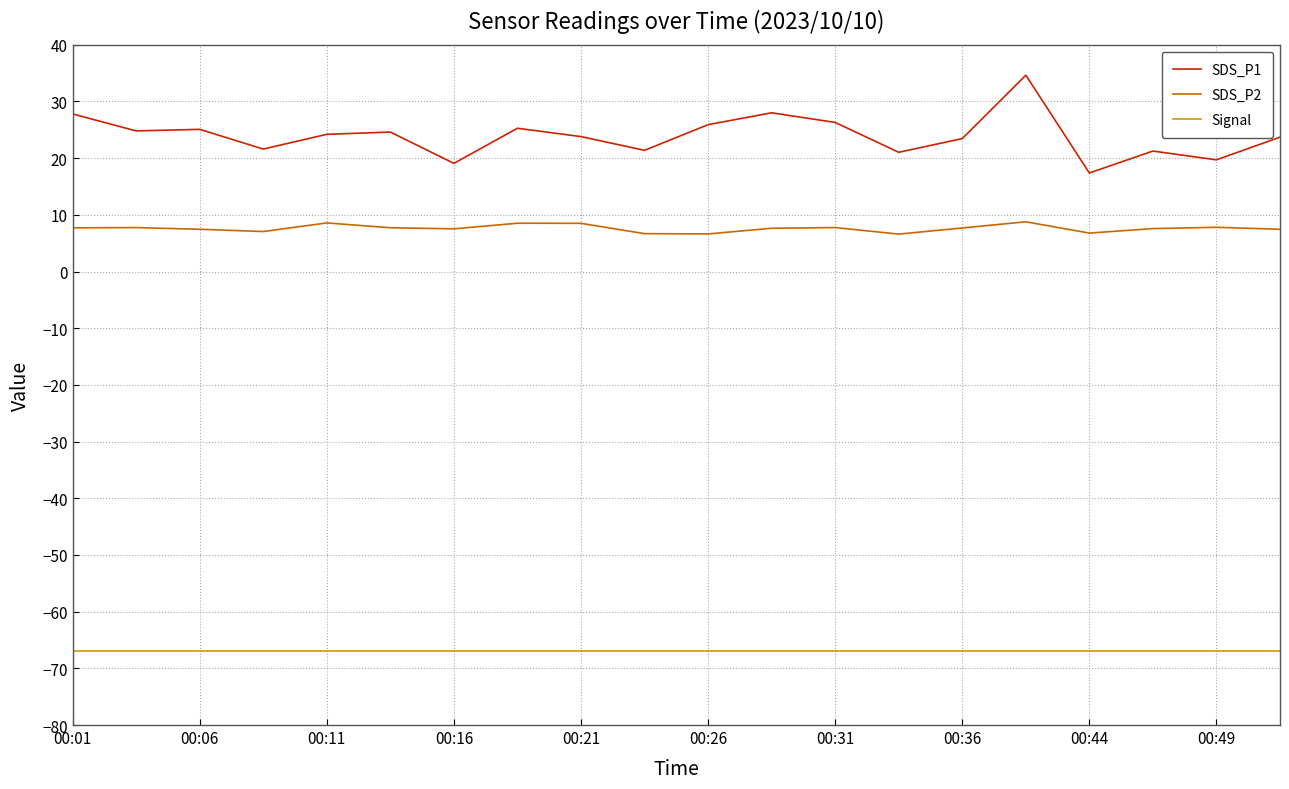

Rank the series by their average value, from lowest to highest.

Signal, SDS_P2, SDS_P1